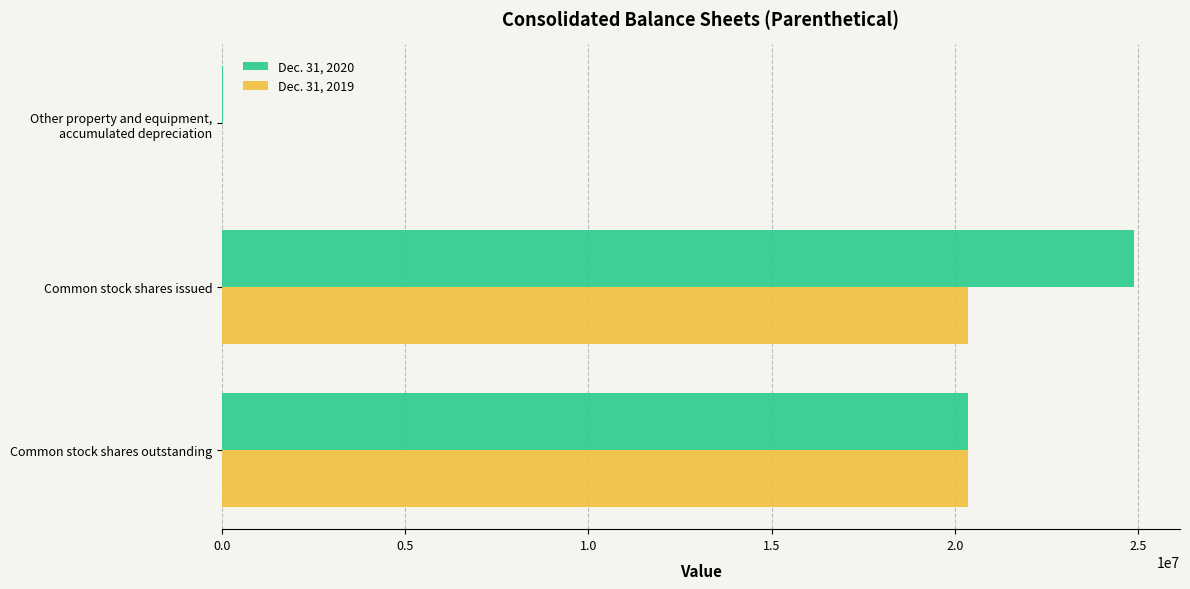

What is the sum of all Dec. 31, 2020 values?

45292713